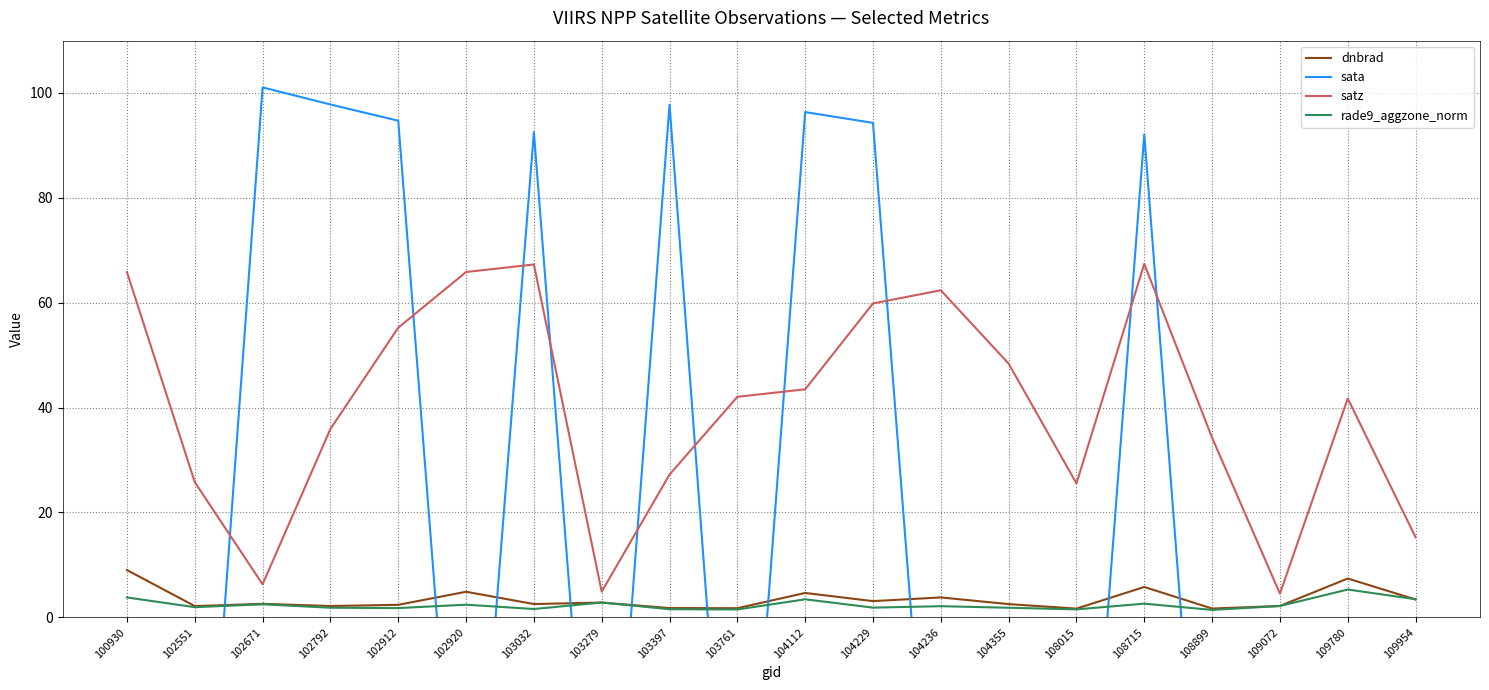

What is the difference between the highest and lowest values at 109072?

74.6